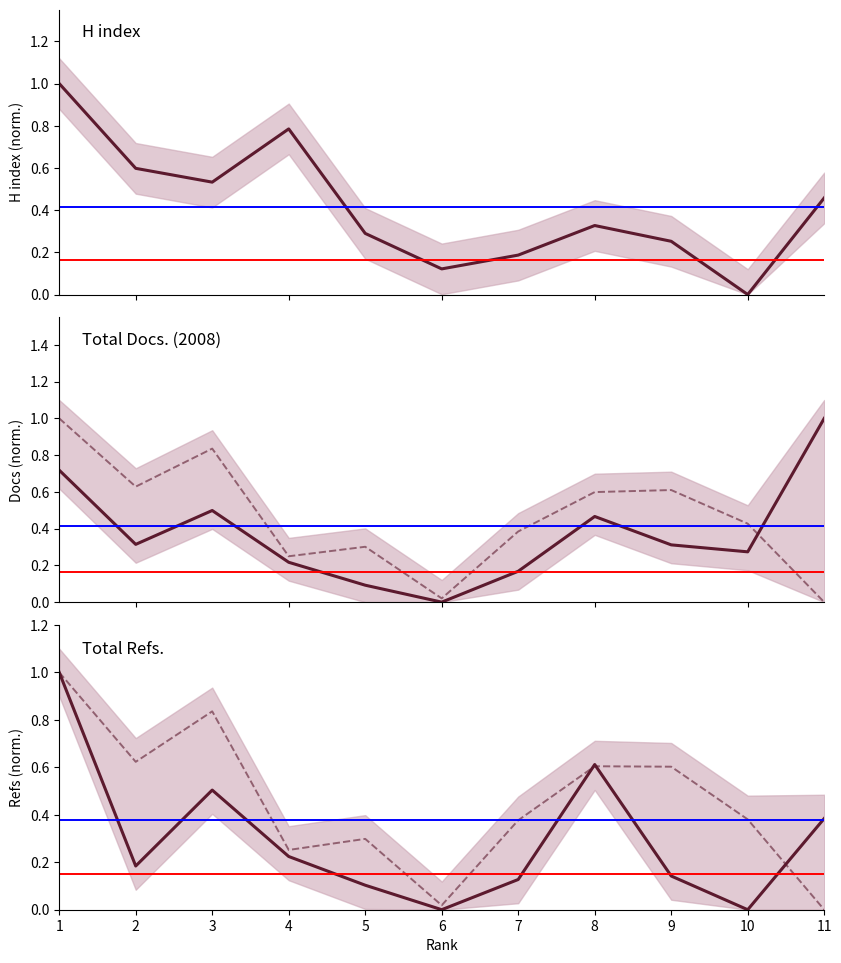

What is the spread (max minus min) of values at 8?

0.3